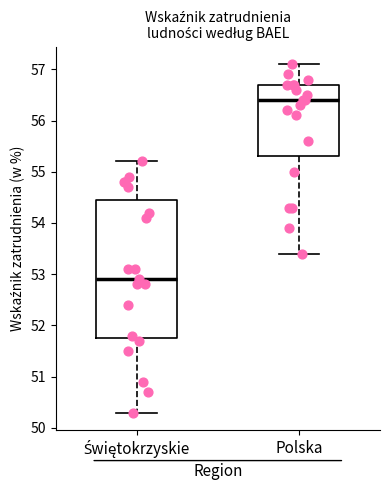

Reading left to right, transcribe this box plot: for each box, give where its median line is, the range the box spans, and where its two whiskers end, as read against the y-axis. The values are not printed on the chart, so give them approximately, as read against the axis.

Świętokrzyskie: median 52.9, box 51.8 to 54.5, whiskers 50.3 to 55.2
Polska: median 56.4, box 55.3 to 56.7, whiskers 53.4 to 57.1